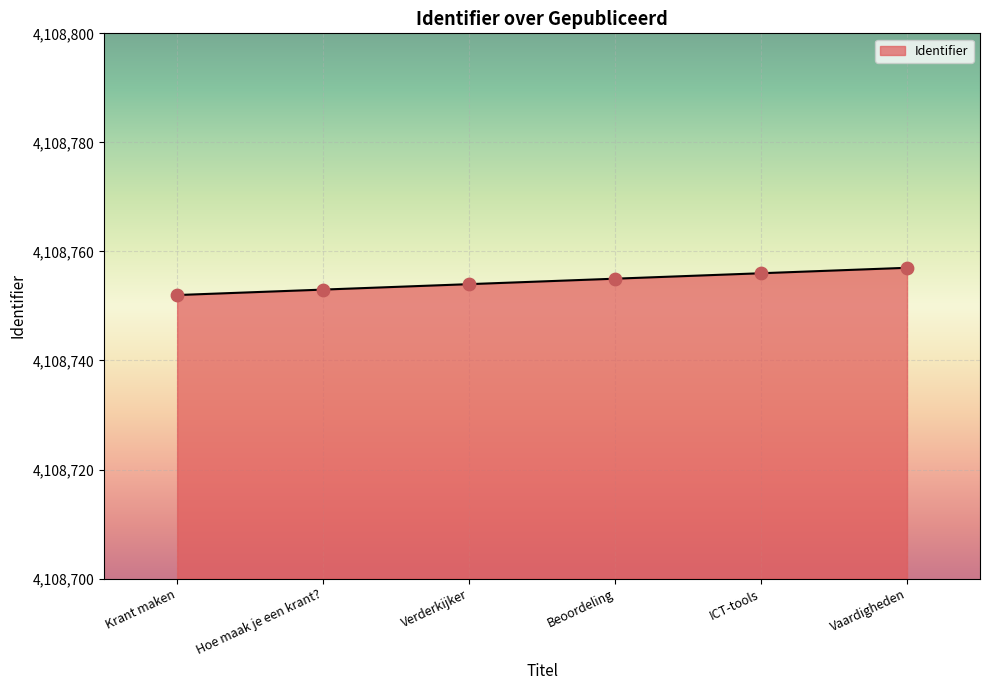

What is the change in value from Hoe maak je een krant? to ICT-tools?

+3